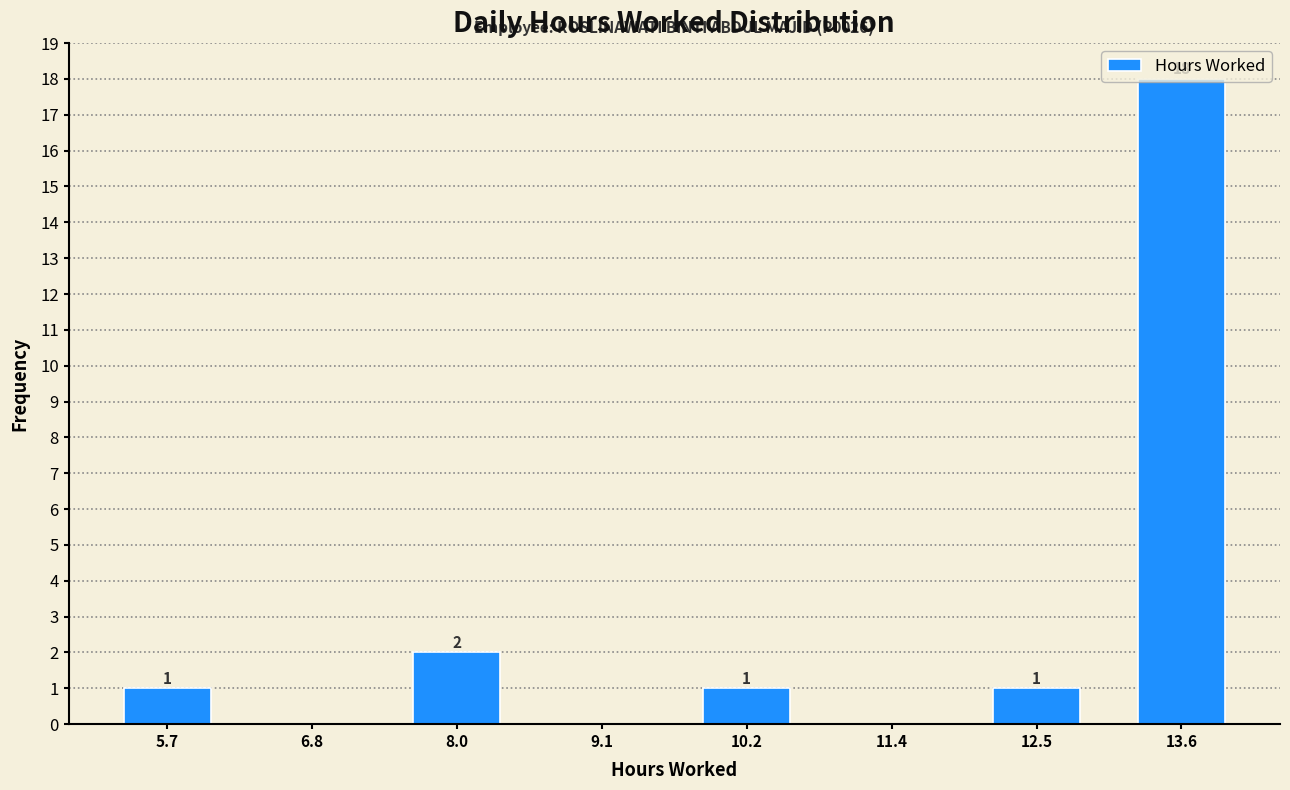

Which range on the x-axis has the tallest bar?

13.0 to 14.2